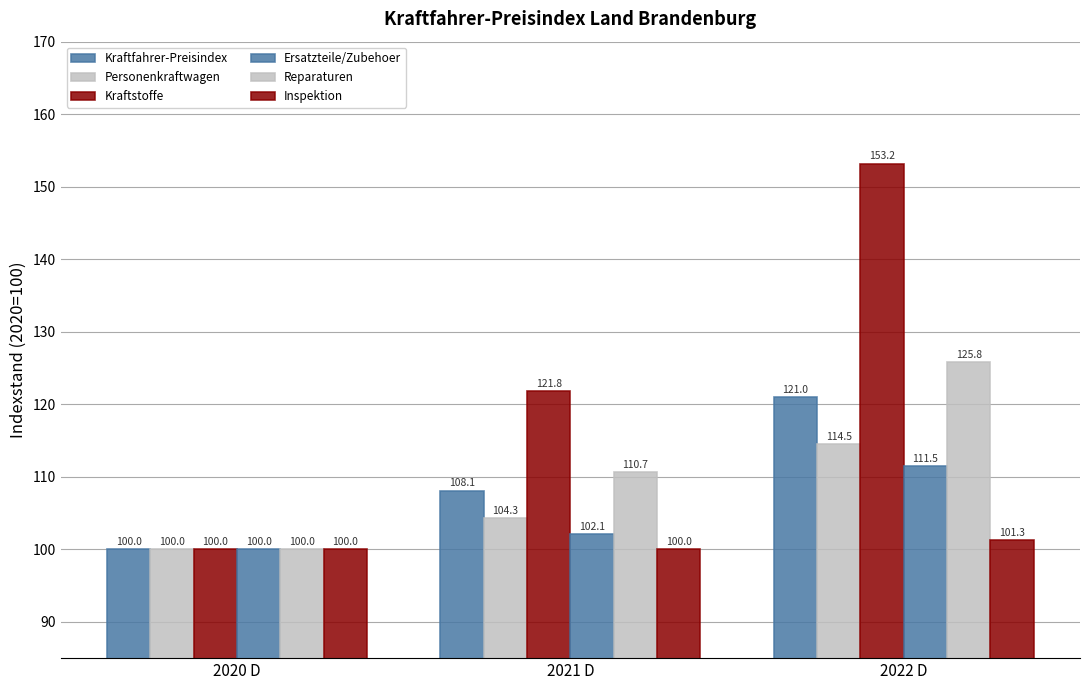

What is the lowest value of the Ersatzteile/Zubehoer series?

100.0